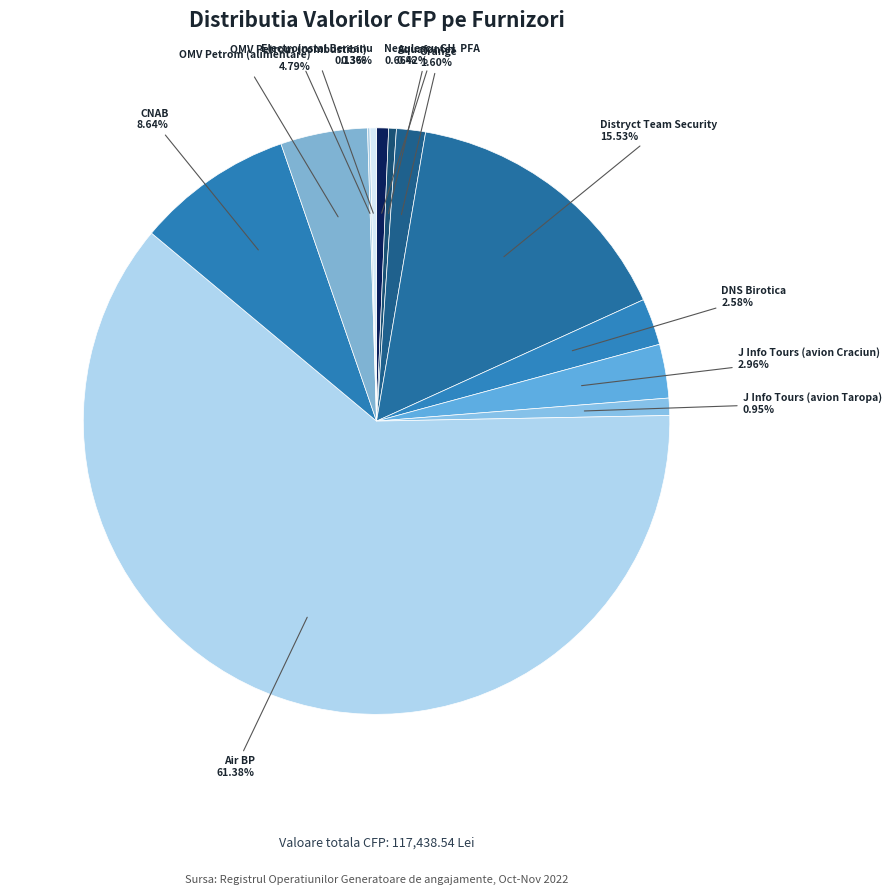

What percentage is NOT represented by Distryct Team Security?

84.5%